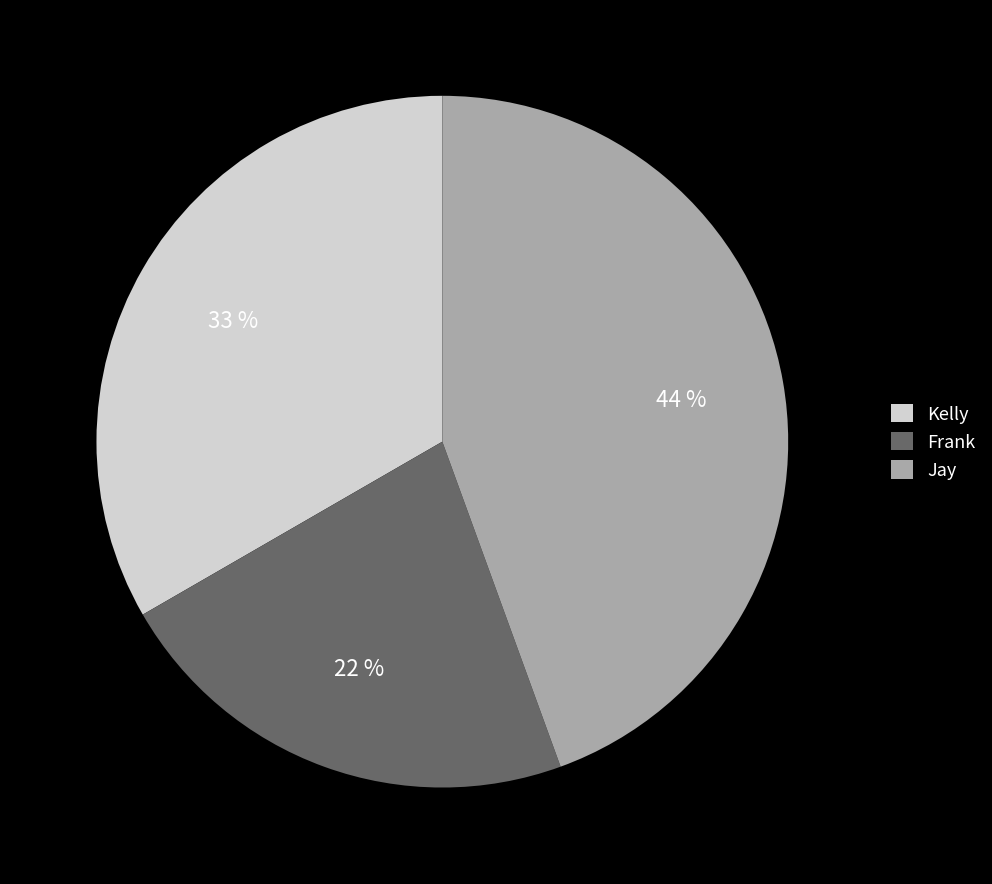

True or false: Frank accounts for 22% of the total.

True